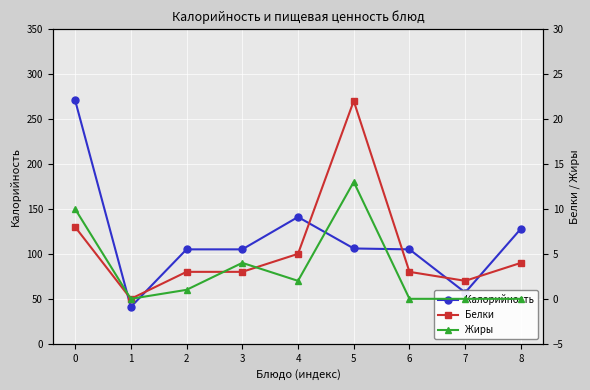

True or false: Жиры and Калорийность cross at least once.

False